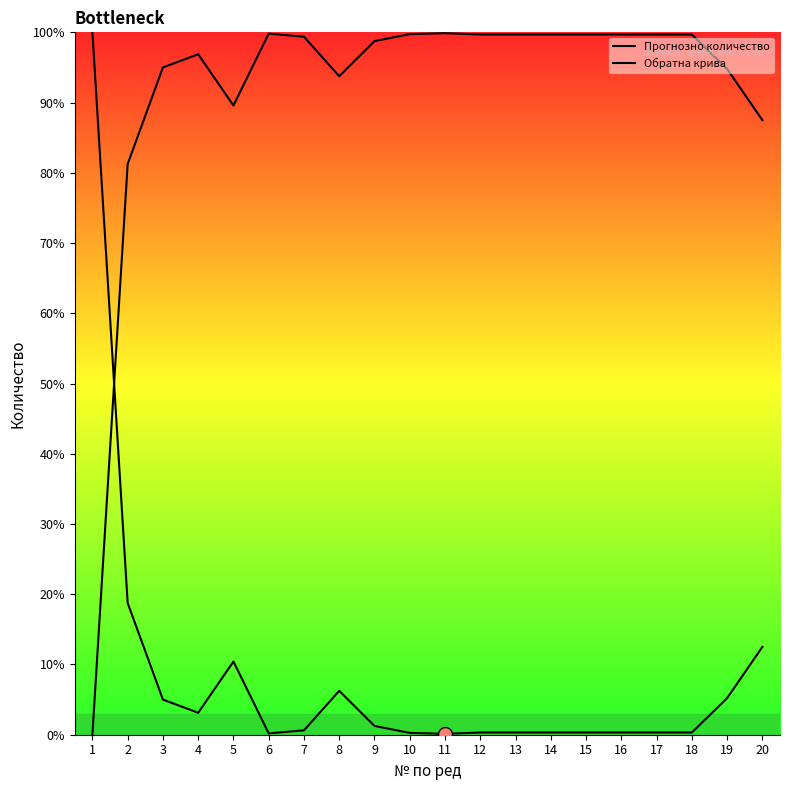

Where is Обратна крива nearest to the value 49?

2